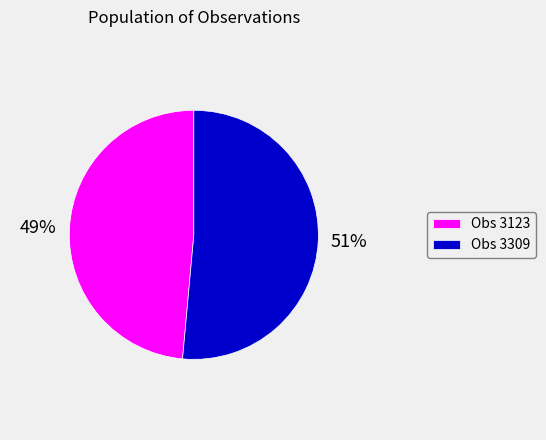

Which slice represents more than half of the pie?

Obs 3309